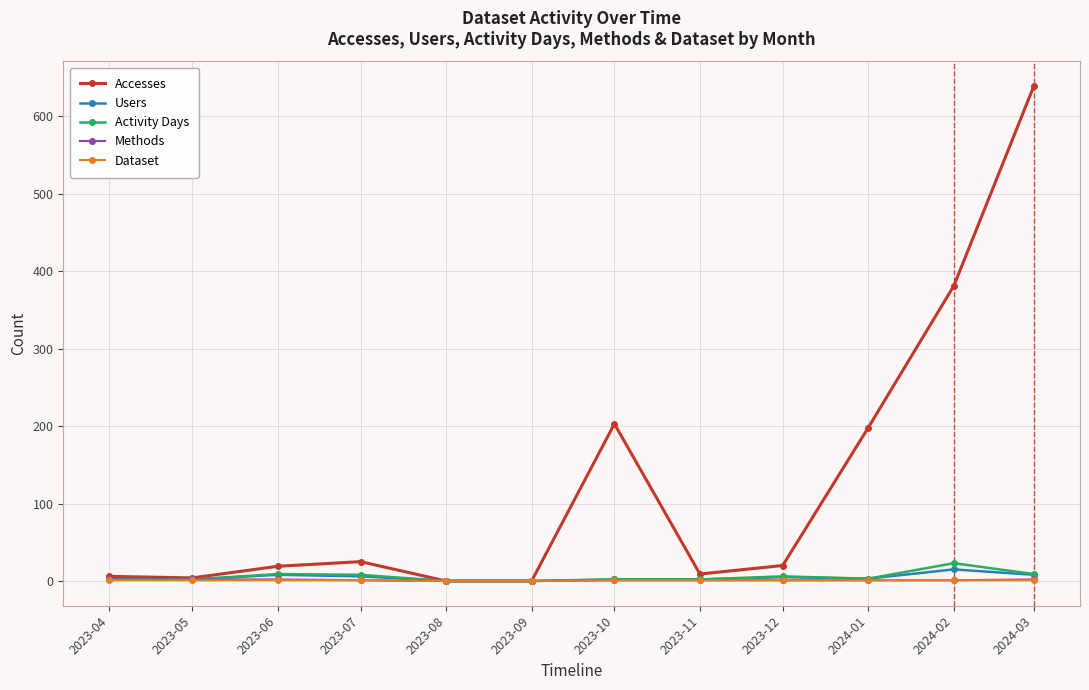

What position from the left is 2024-01?

10